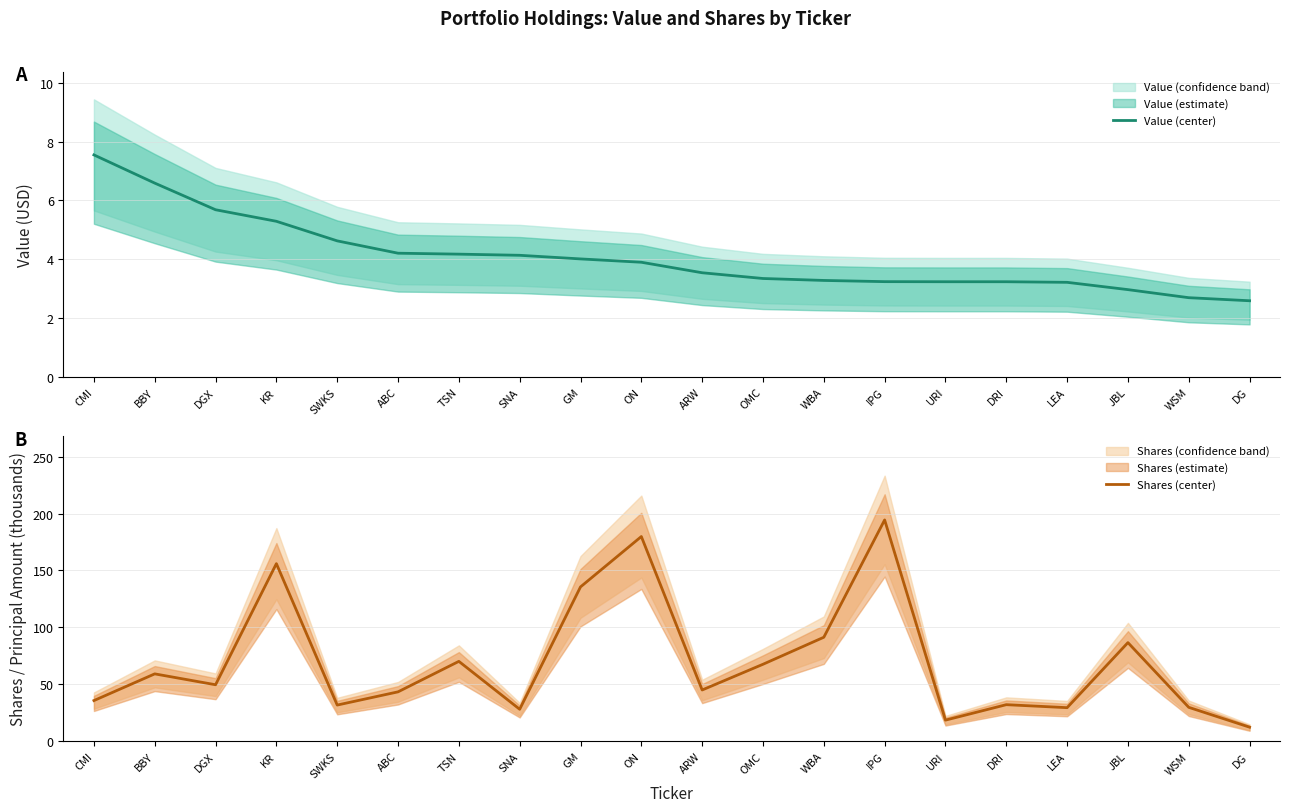

The value of Value (center) at WBA is 2.0. True or false?

False